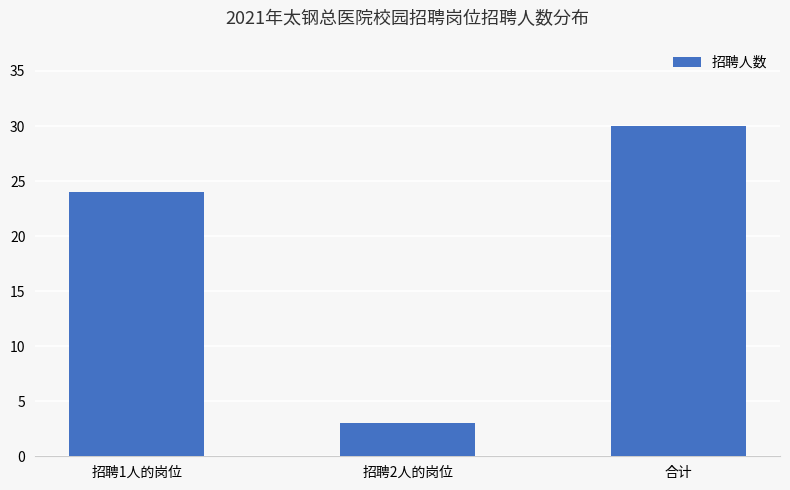

At which category does the chart reach its peak across all series?

合计